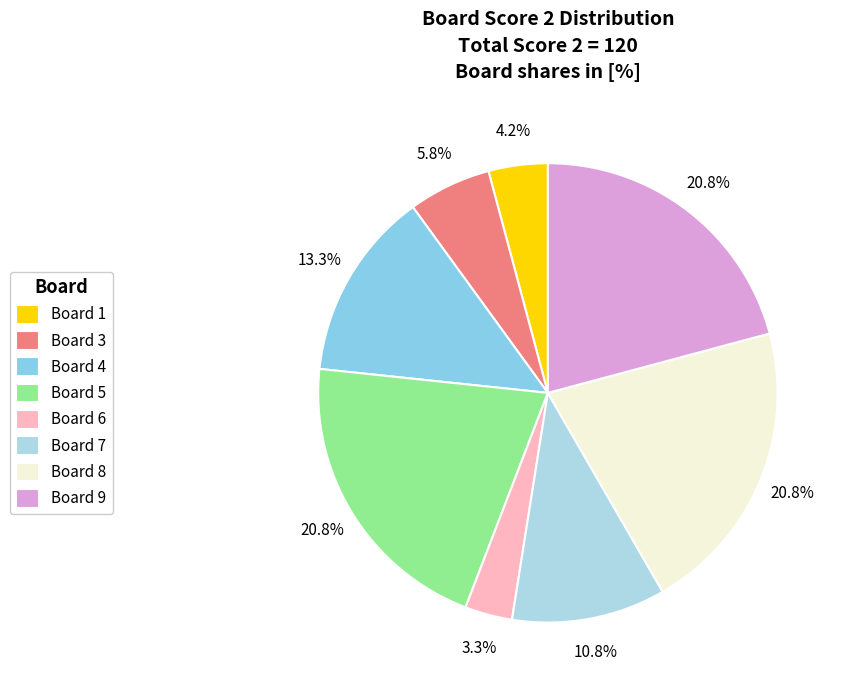

Is there any slice that represents more than half of the pie?

No